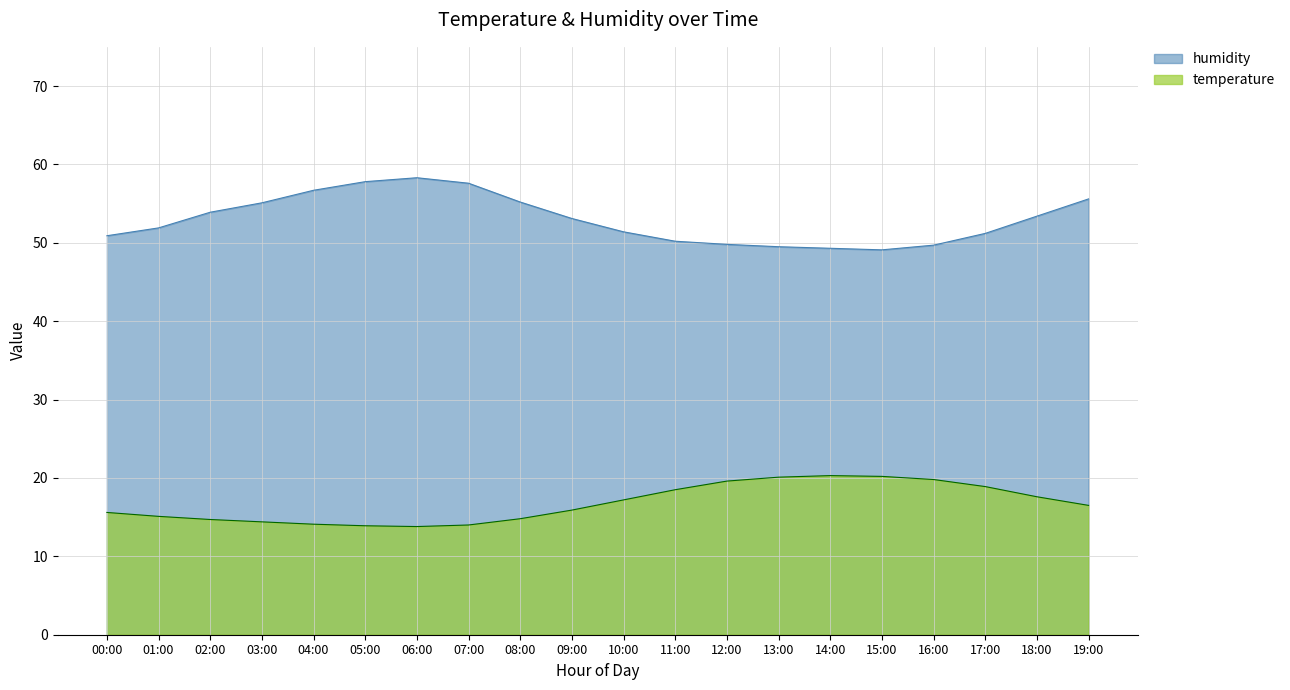

What are all the series names shown in the legend?

humidity, temperature